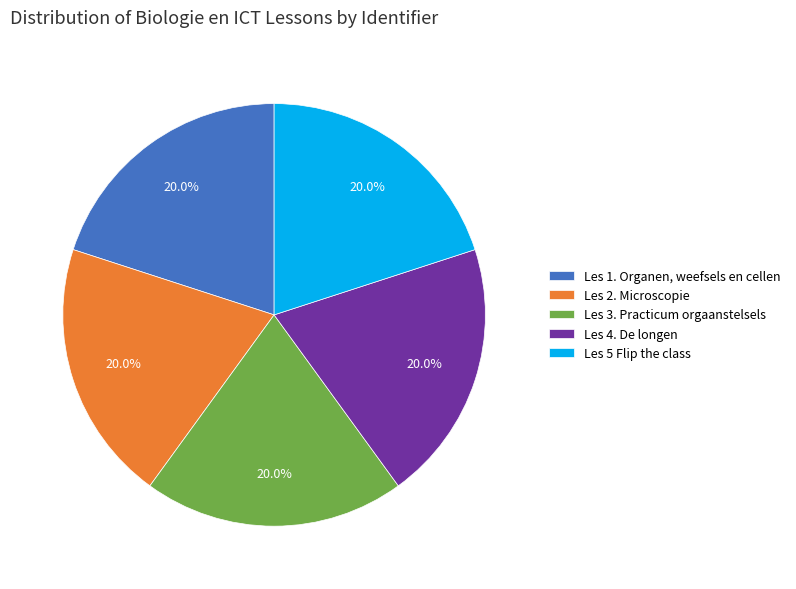

To the nearest percent, what is the combined percentage of Les 4. De longen and Les 1. Organen, weefsels en cellen?

40%